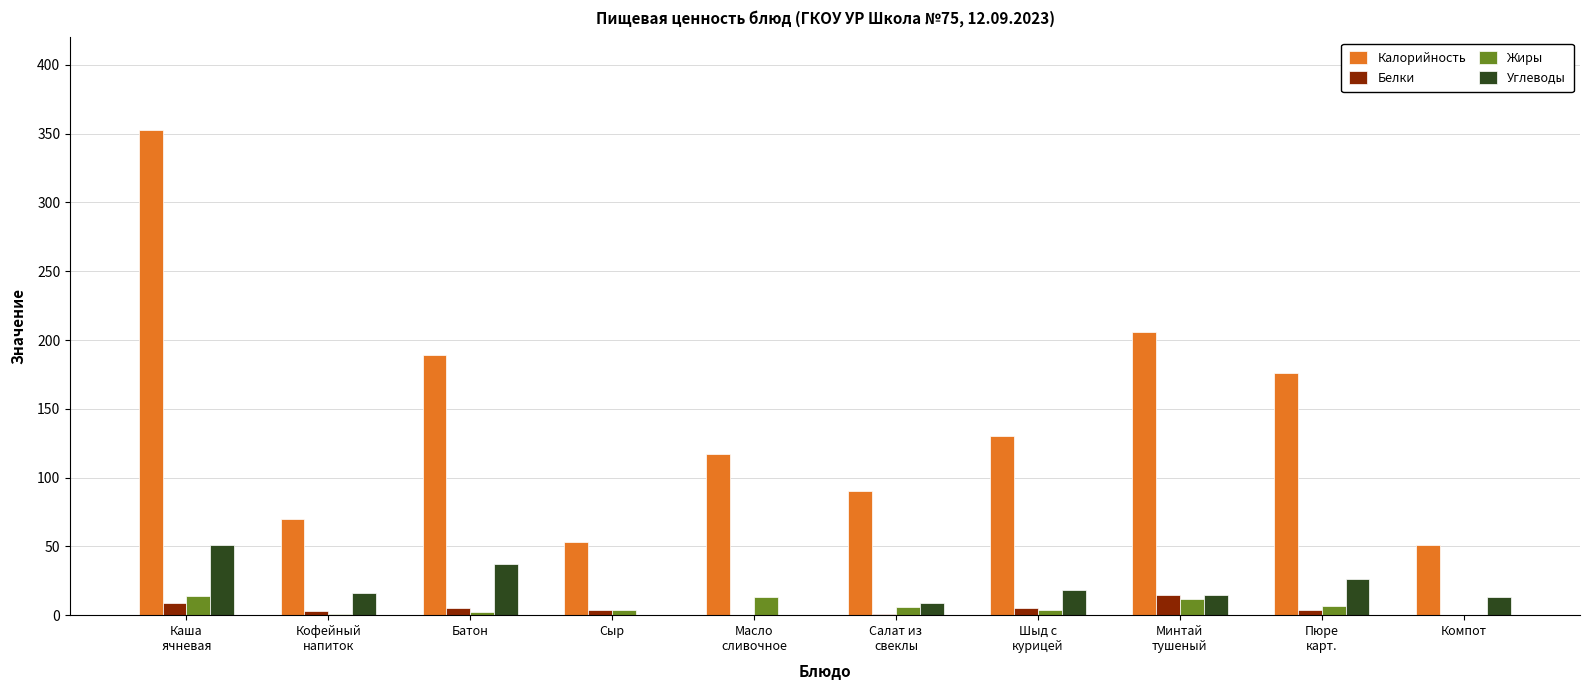

Between Каша
ячневая and Кофейный
напиток, which series saw the biggest shift?

Калорийность